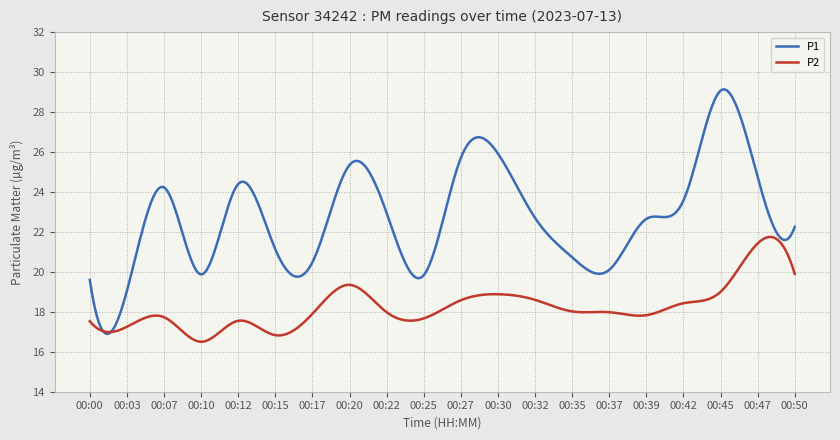

Which series has the widest spread of values?

P1